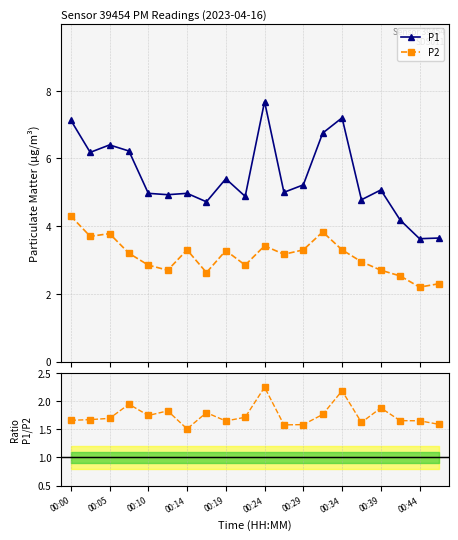

True or false: P2 and P1/P2 intersect in this chart.

False